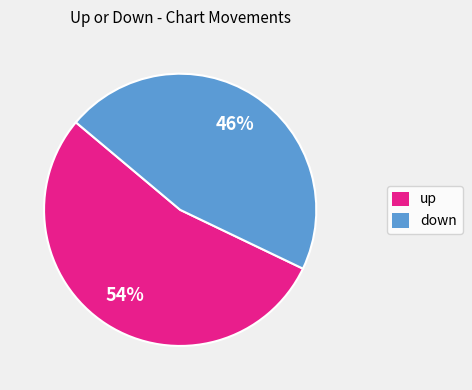

Combined, do up and down account for over 50%?

Yes